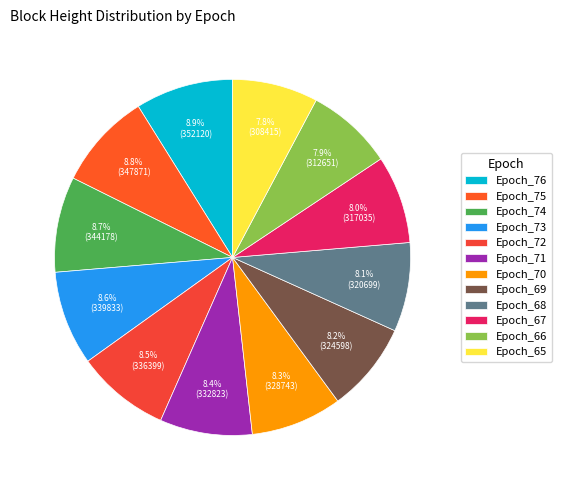

The Epoch_71 slice represents 20% of the pie. True or false?

False